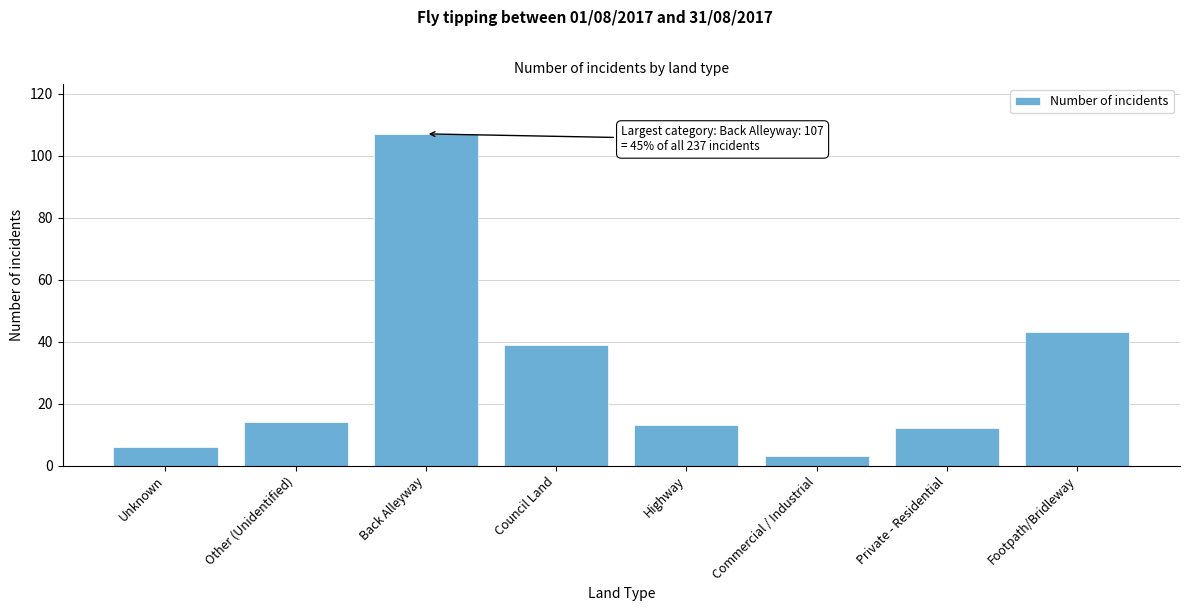

Reading left to right, extract all data points from this chart.

Unknown=6	Other (Unidentified)=14	Back Alleyway=107	Council Land=39	Highway=13	Commercial / Industrial=3	Private - Residential=12	Footpath/Bridleway=43